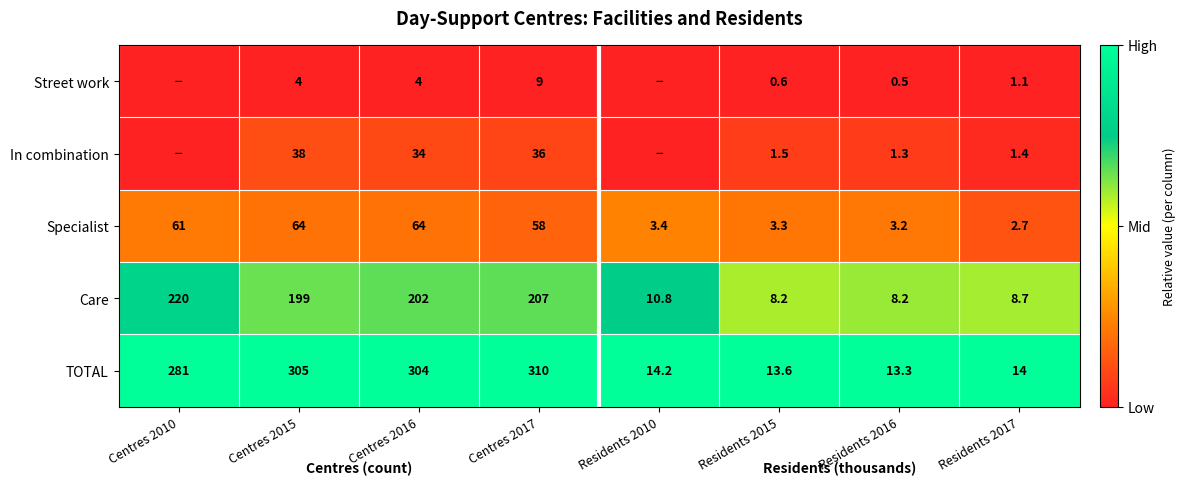

How many distinct data groups are displayed?

5